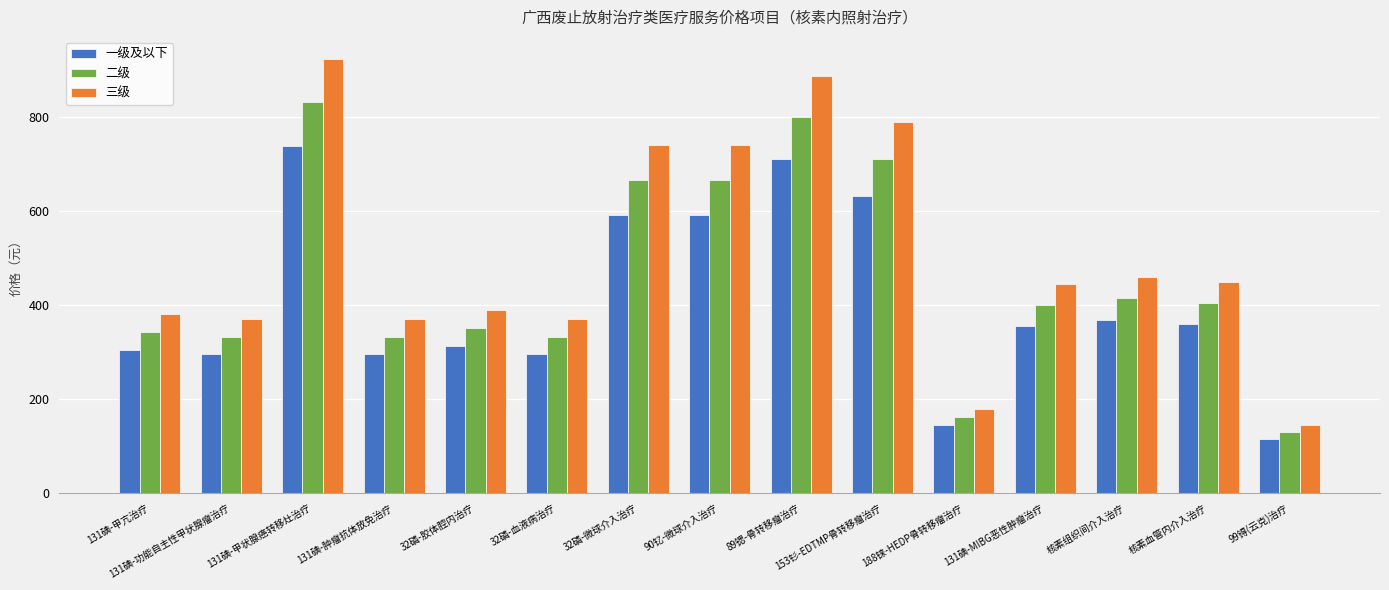

Count the number of categories in the chart.

15